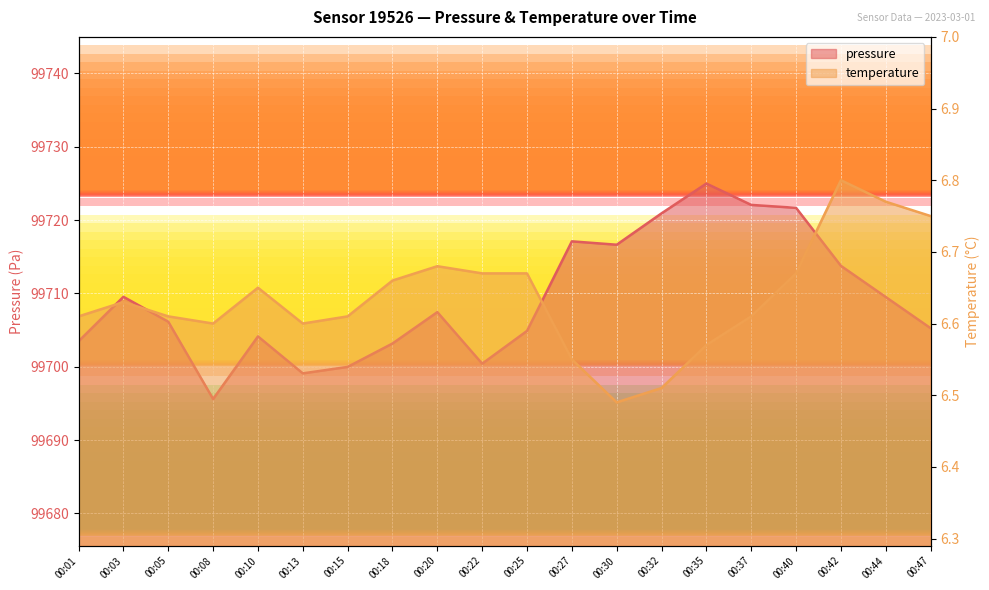

Which category has the highest value in the pressure series?

00:35